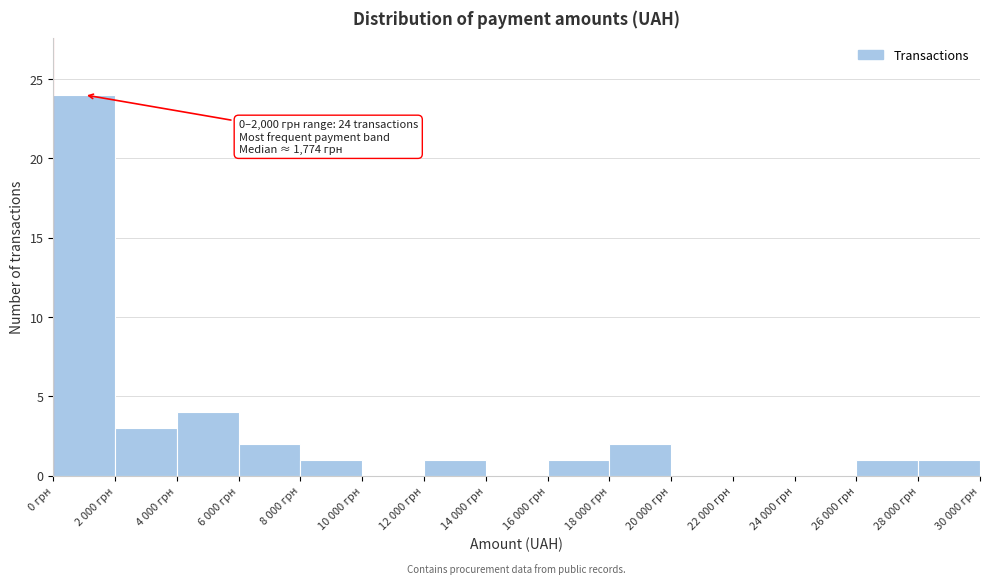

Reading left to right, list all the values displayed in this chart.

0 грн=24	2 000 грн=3	4 000 грн=4	6 000 грн=2	8 000 грн=1	10 000 грн=0	12 000 грн=1	14 000 грн=0	16 000 грн=1	18 000 грн=2	20 000 грн=0	22 000 грн=0	24 000 грн=0	26 000 грн=1	28 000 грн=1